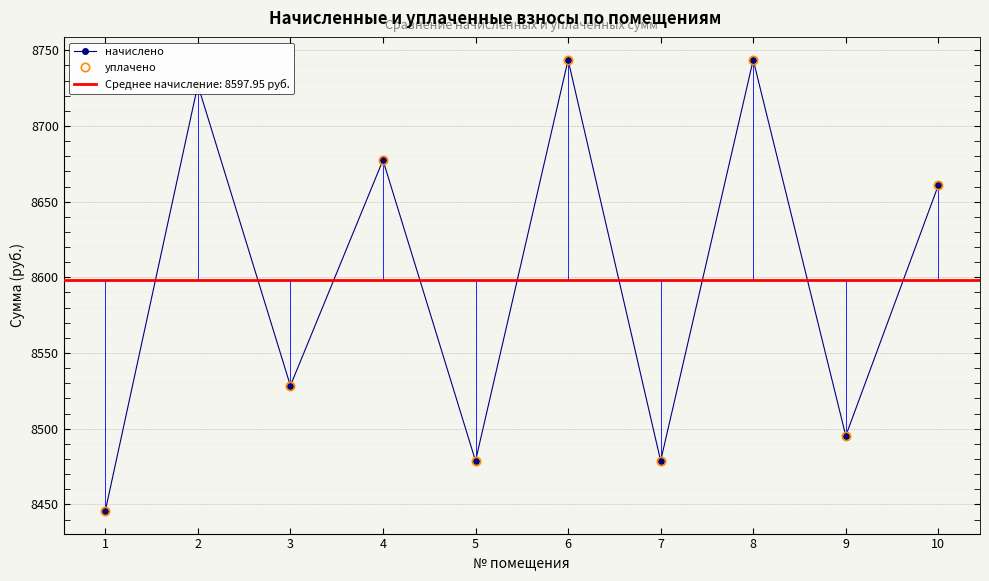

At which label does уплачено reach its peak?

6